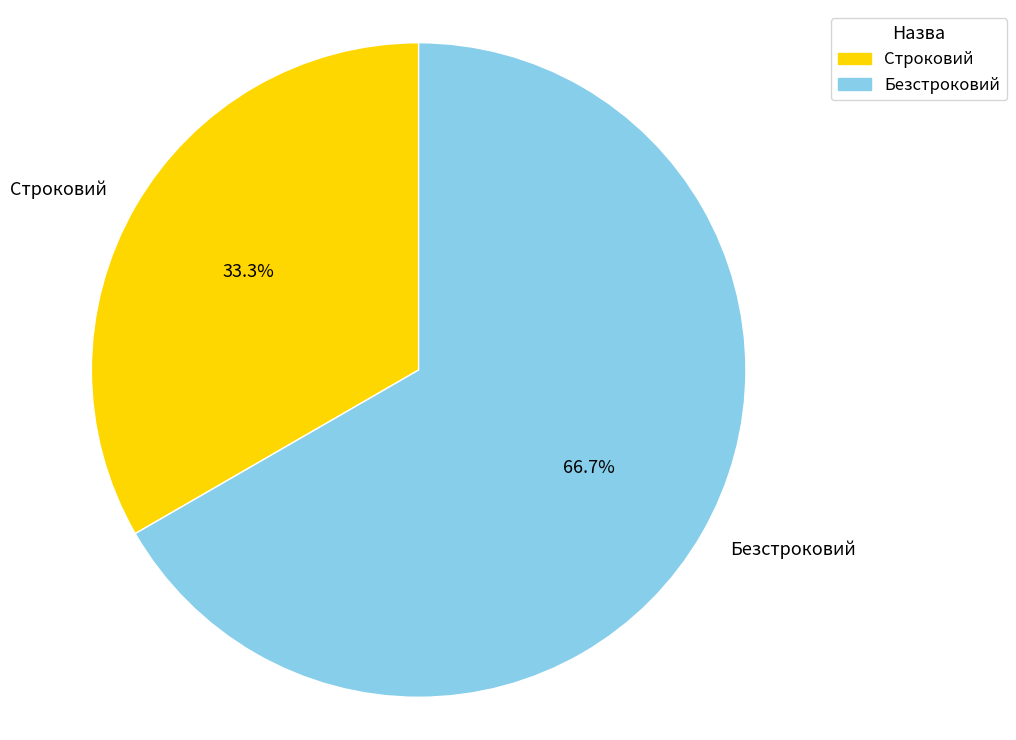

How many slices are in this pie chart?

2